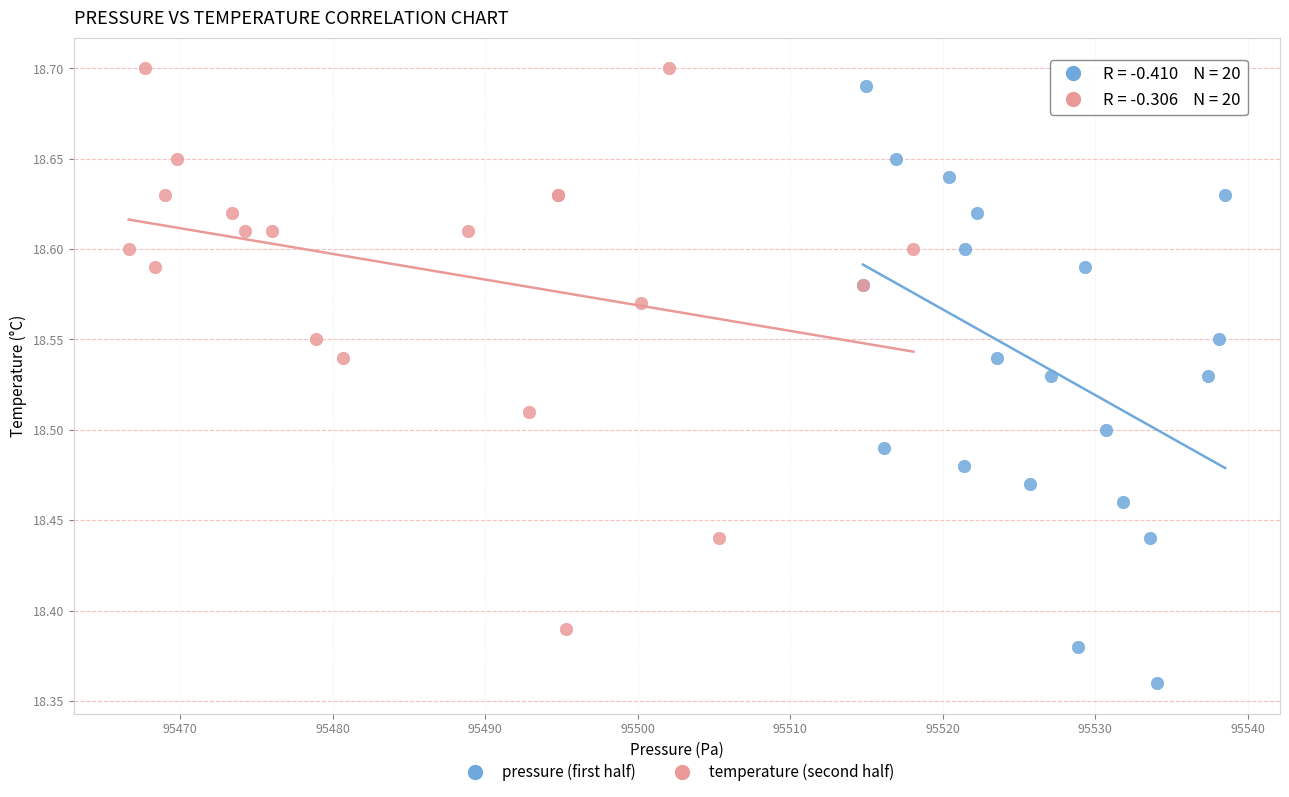

Which series contains the highest Y value?

temperature (second half)